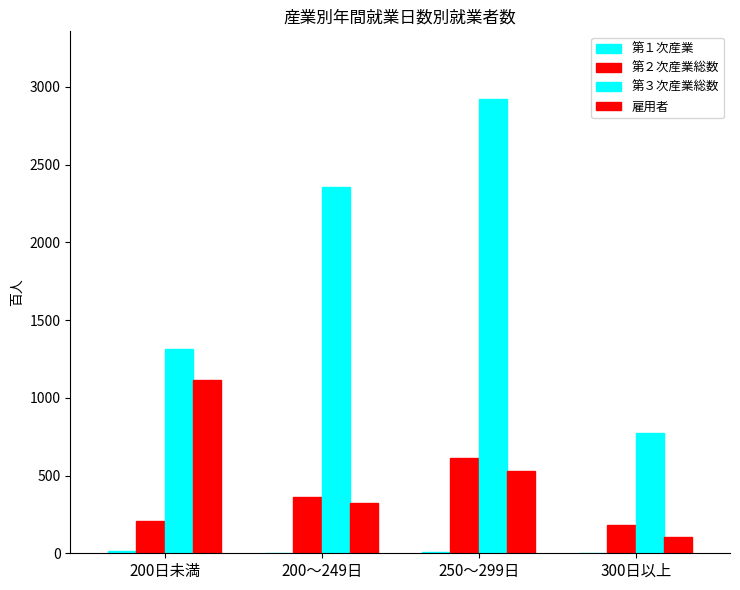

How many data points does each series have?

4